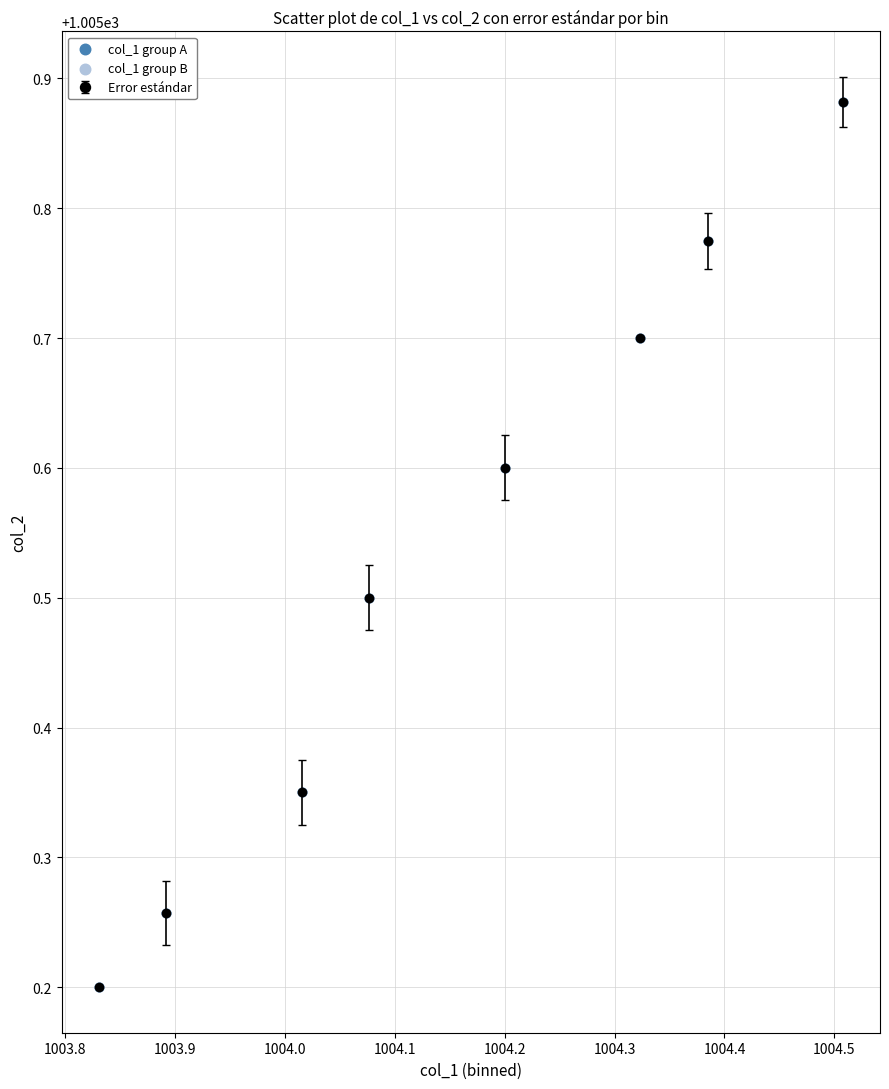

Count the values in the range 1005 to 1006.

8